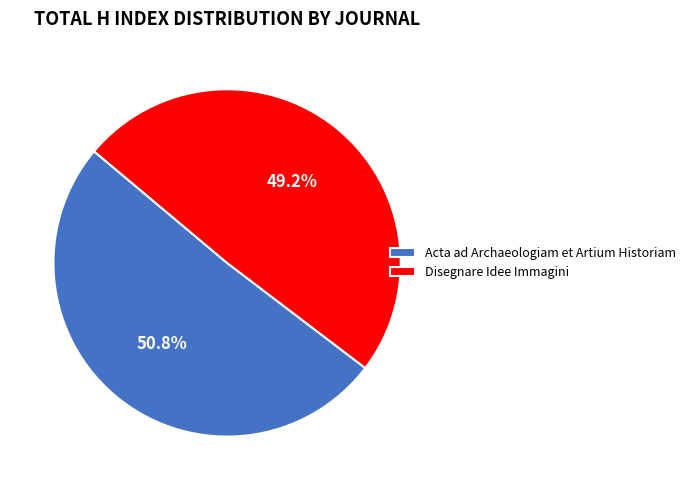

To the nearest percent, what portion does Disegnare Idee Immagini represent?

49%